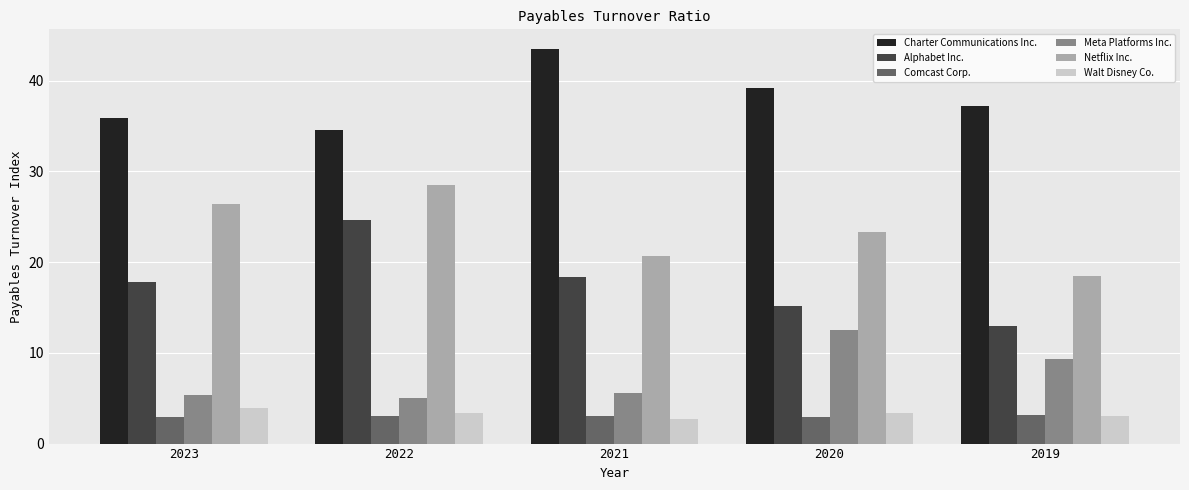

At which label does Alphabet Inc. first exceed 17?

2023